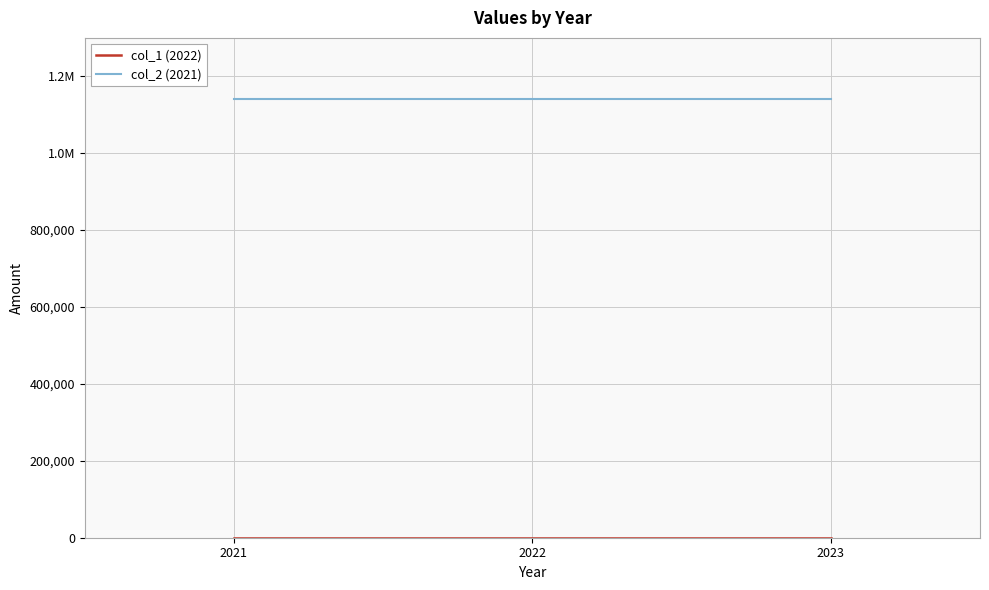

Which series changed the most between 2021 and 2022?

col_1 (2022)